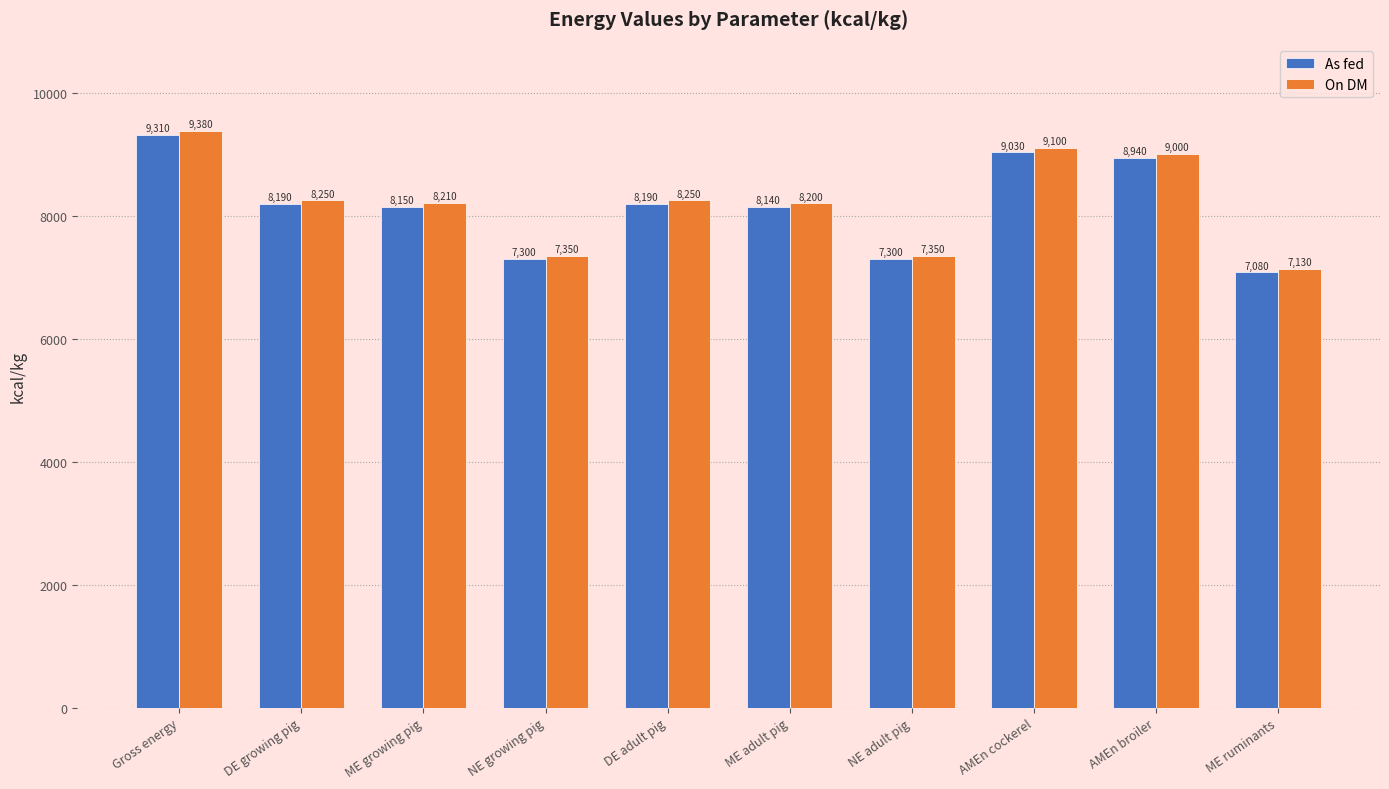

What position from the left is AMEn cockerel?

8